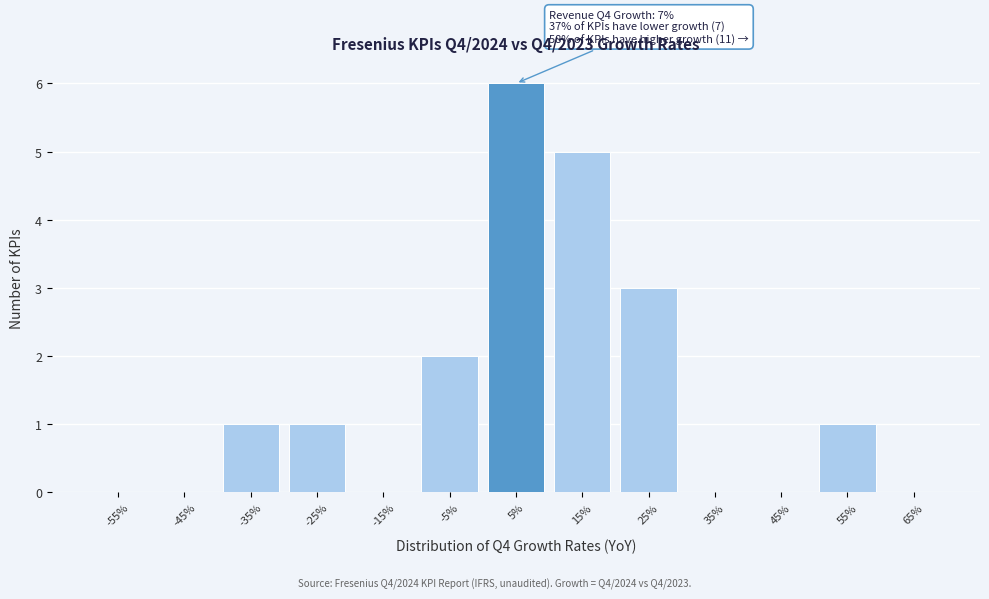

Reading left to right, extract all data points from this chart.

-55%=0	-45%=0	-35%=1	-25%=1	-15%=0	-5%=2	5%=6	15%=5	25%=3	35%=0	45%=0	55%=1	65%=0